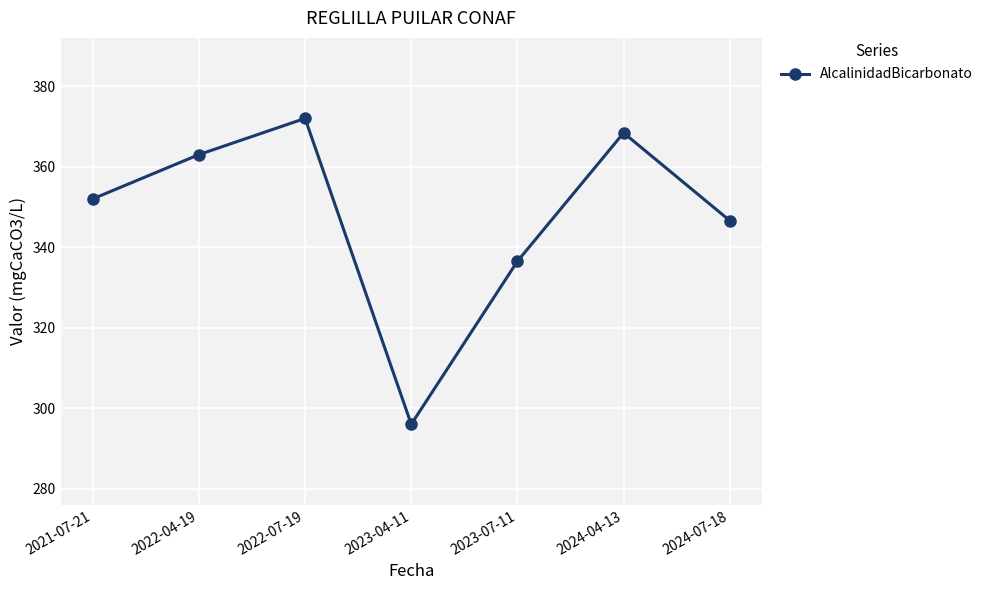

What is the difference between the maximum and minimum values?

76.0